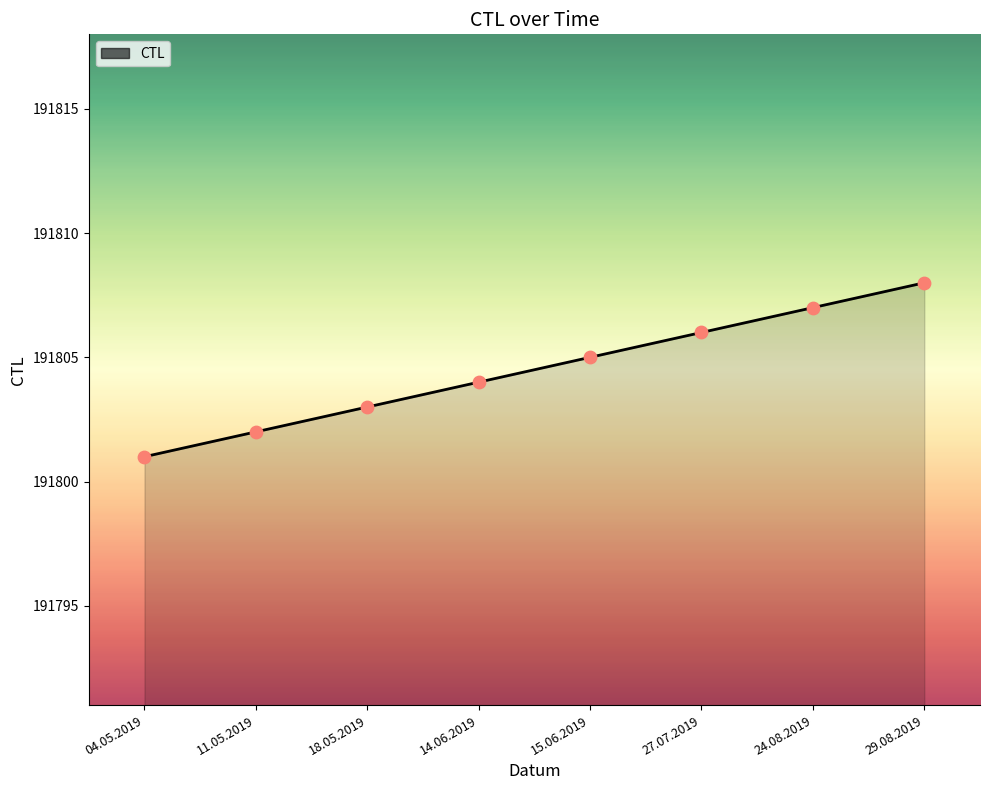

What is the change in value from 14.06.2019 to 15.06.2019?

+1